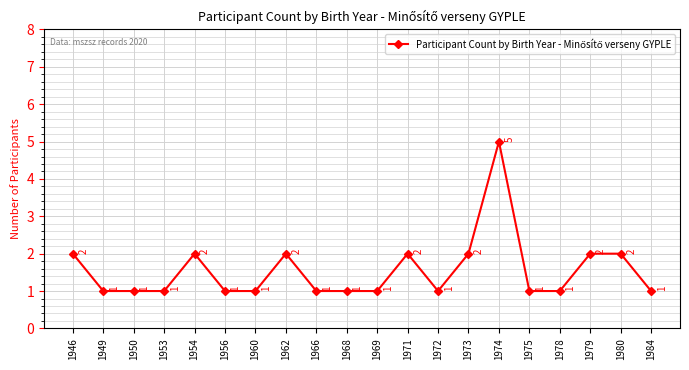

What is the difference between the second highest and second lowest values?

1